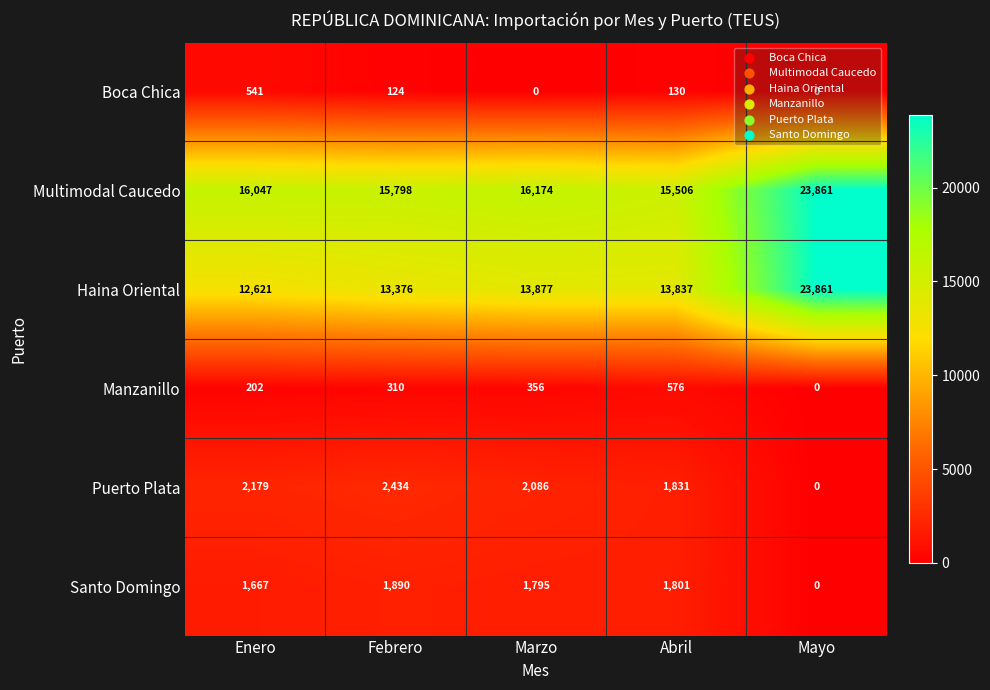

Is it true that Manzanillo equals 349 at Enero?

False